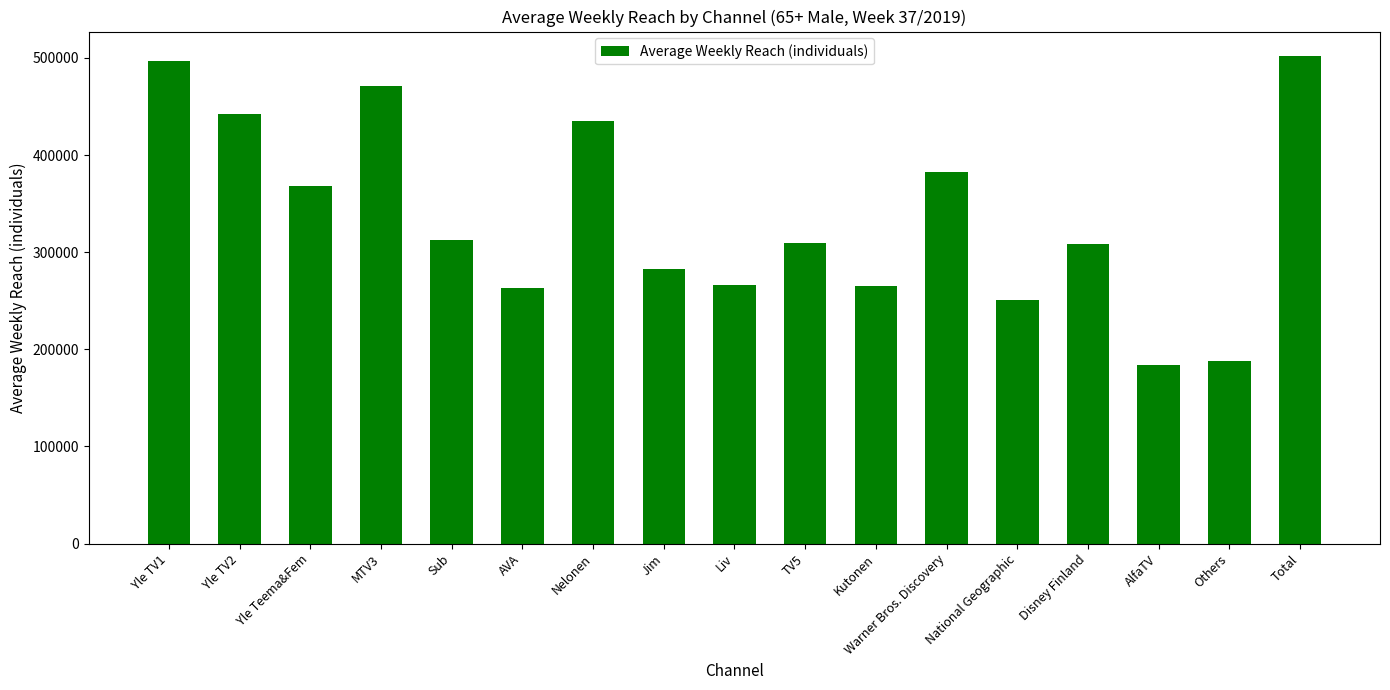

The value at Liv is 168804. True or false?

False